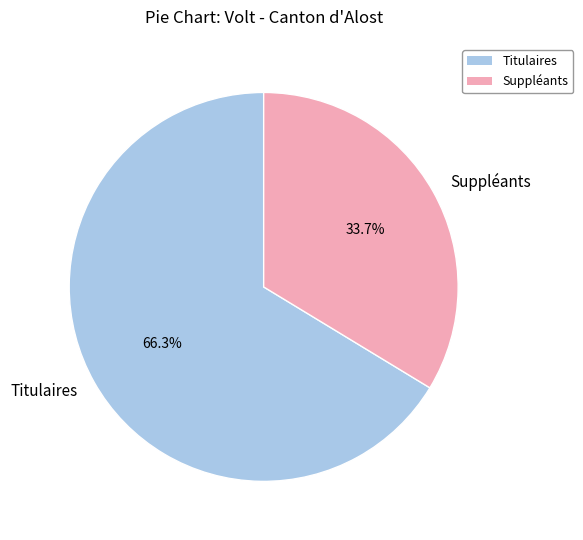

What is the largest slice in the pie chart?

Titulaires